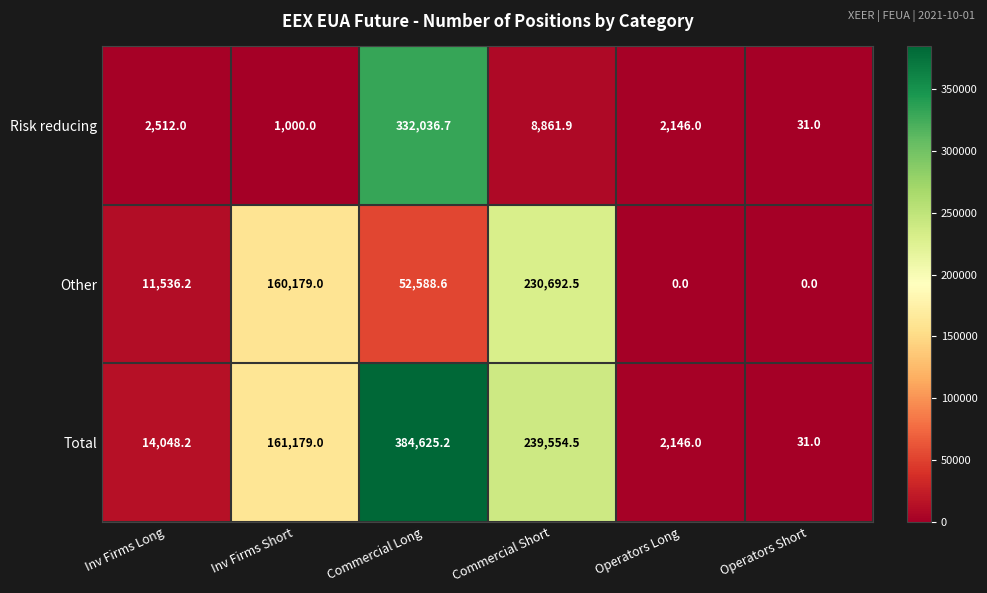

Is it true that Risk reducing equals 2512.0 at Inv Firms Long?

True